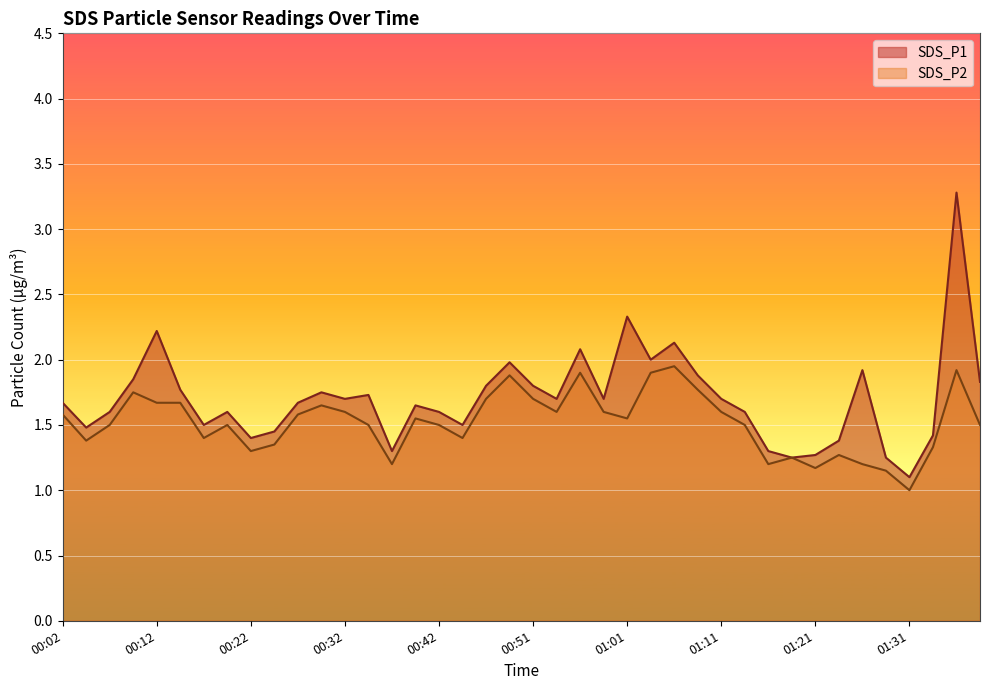

At which category does SDS_P2 reach its first local valley?

00:04